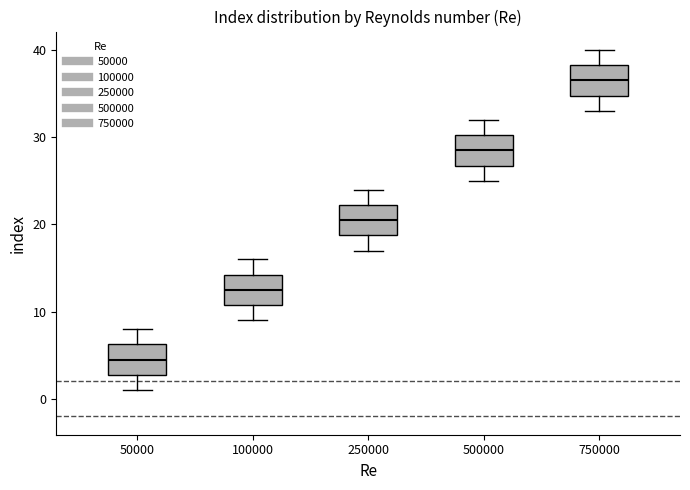

Reading left to right, transcribe this box plot: for each box, give where its median line is, the range the box spans, and where its two whiskers end, as read against the y-axis. The values are not printed on the chart, so give them approximately, as read against the axis.

50000: median 5, box 3 to 6, whiskers 1 to 8
100000: median 13, box 11 to 14, whiskers 9 to 16
250000: median 21, box 19 to 22, whiskers 17 to 24
500000: median 29, box 27 to 30, whiskers 25 to 32
750000: median 37, box 35 to 38, whiskers 33 to 40